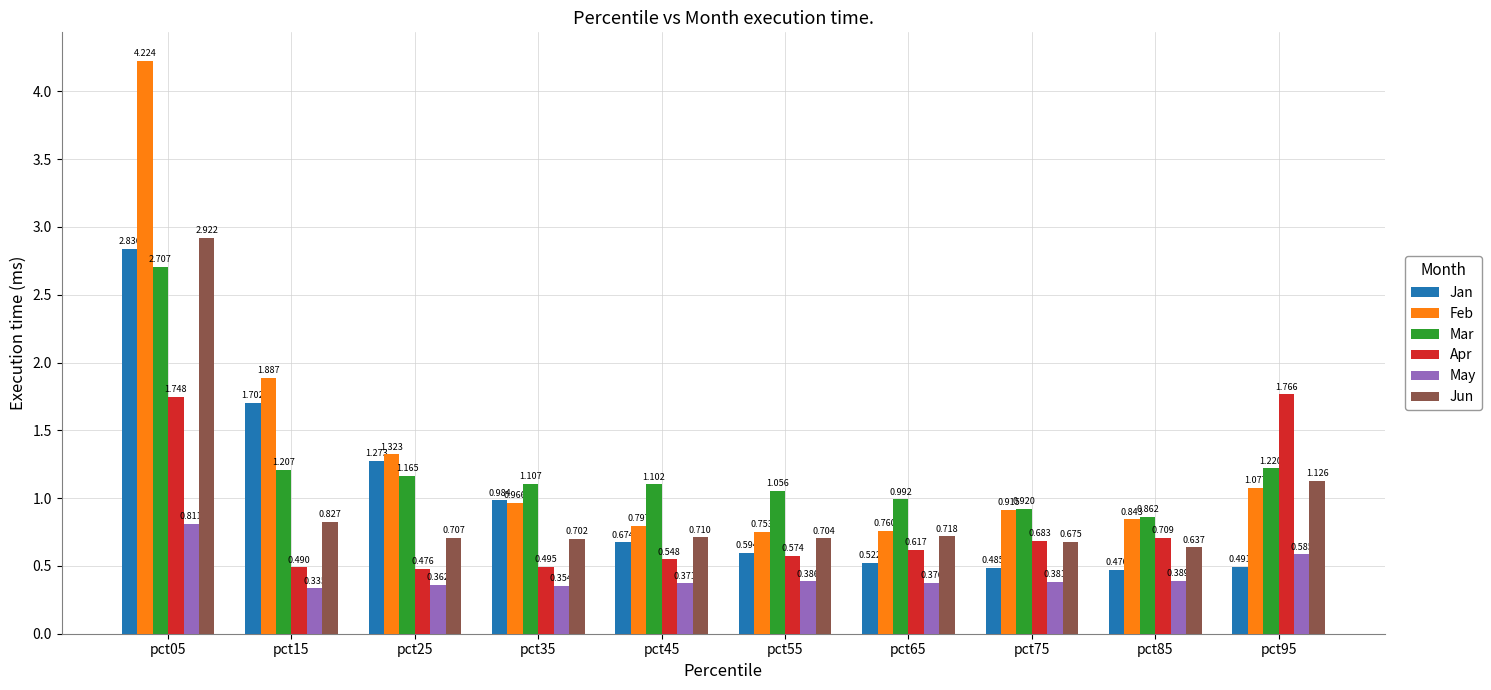

Is the value of Apr at pct85 greater than the value of Jun at pct15?

No